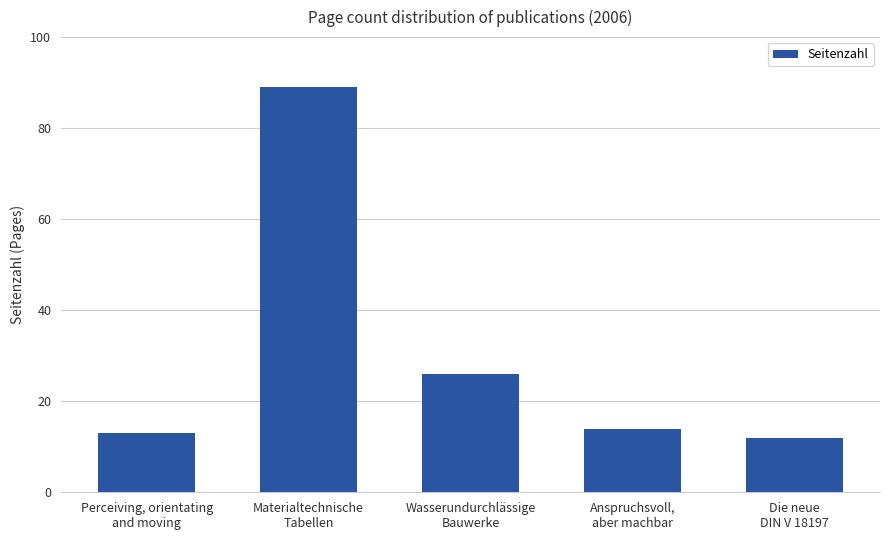

How many series are shown in this chart?

1